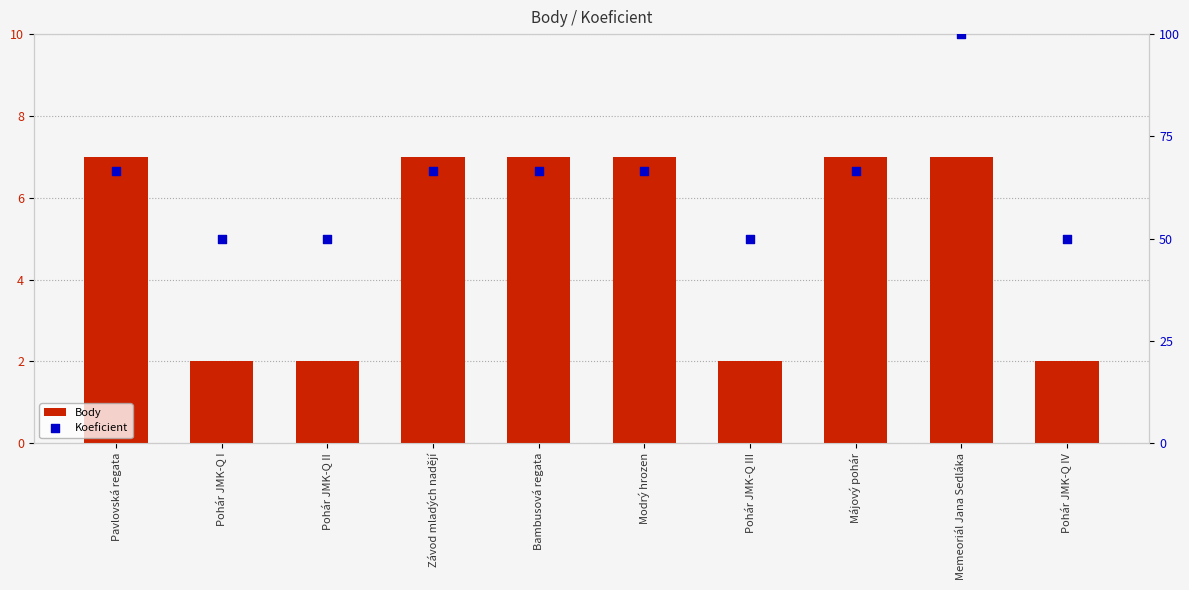

Which series has the largest Y range (max minus min)?

Koeficient